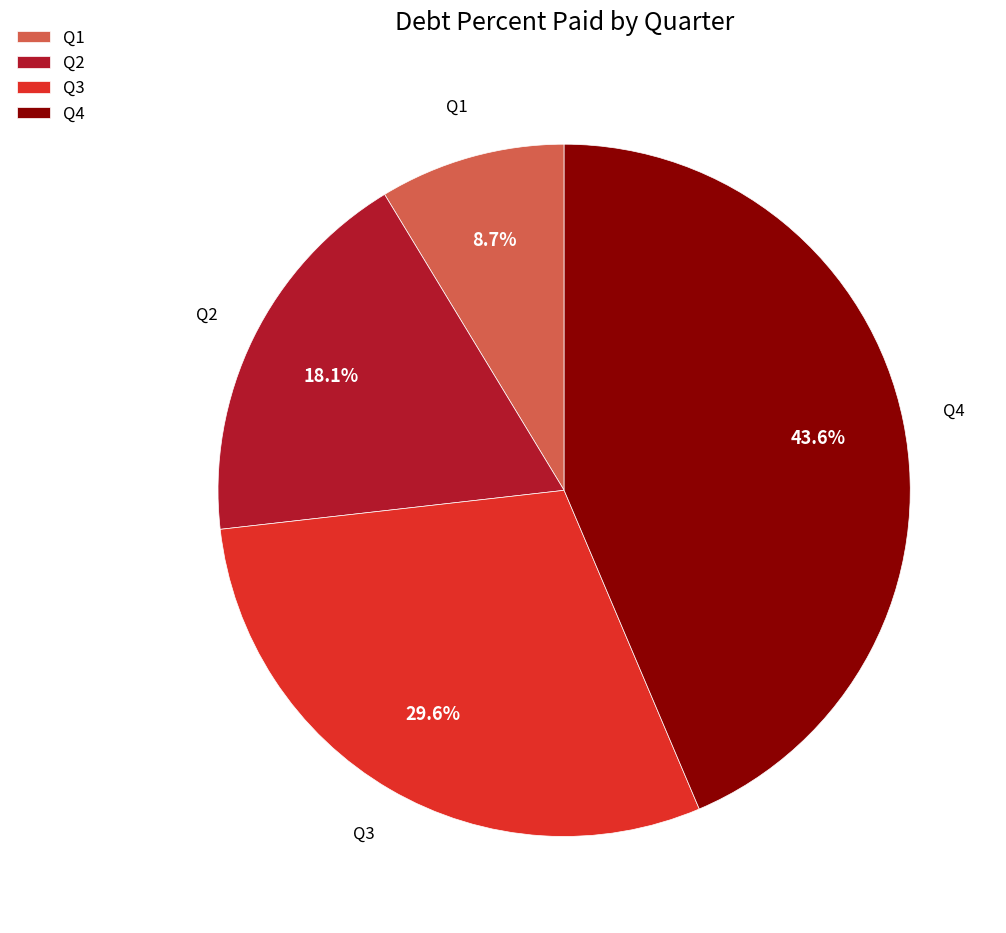

What is the ratio of the value at Q1 to the value at Q2?

0.5